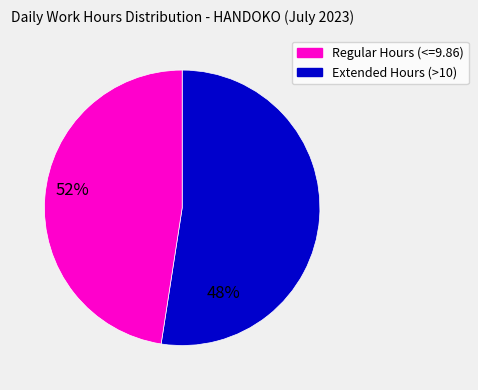

How many slices are in this pie chart?

2